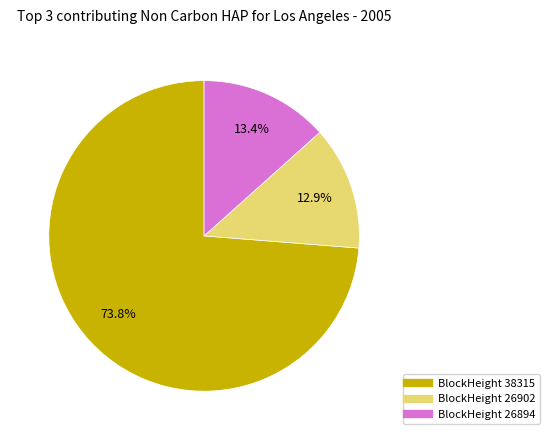

Is there a majority slice in this chart?

Yes